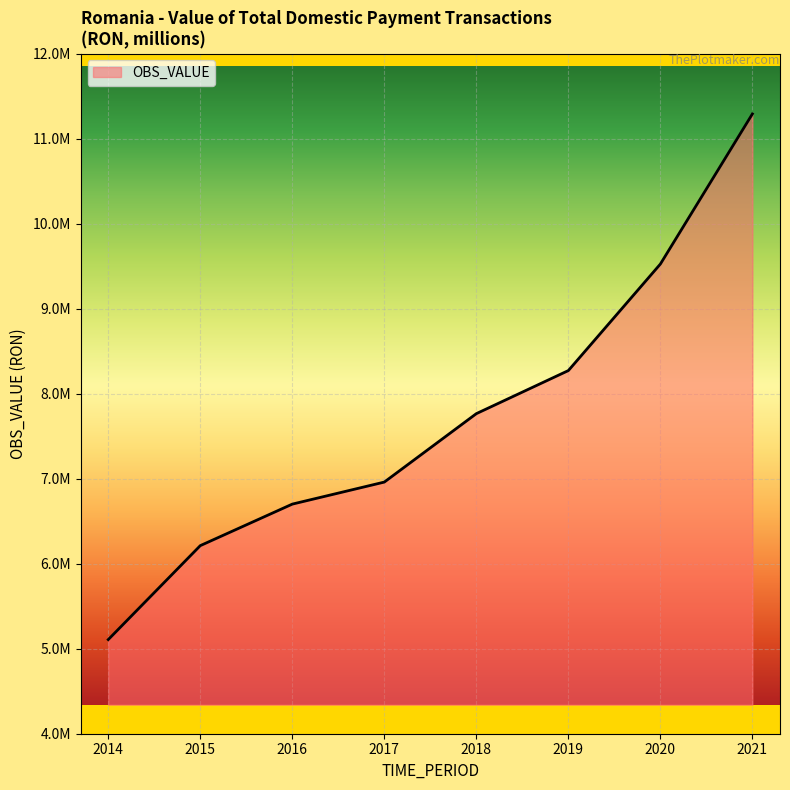

The value at 2021 is 11289399.4. True or false?

True